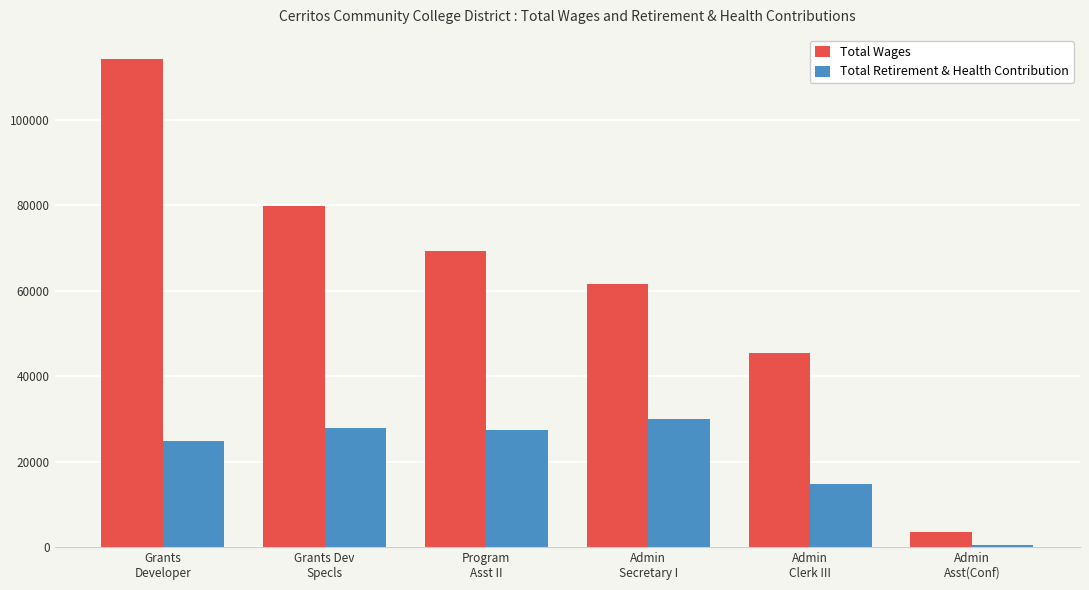

True or false: Total Retirement & Health Contribution has a value of 35781 at Grants
Developer.

False